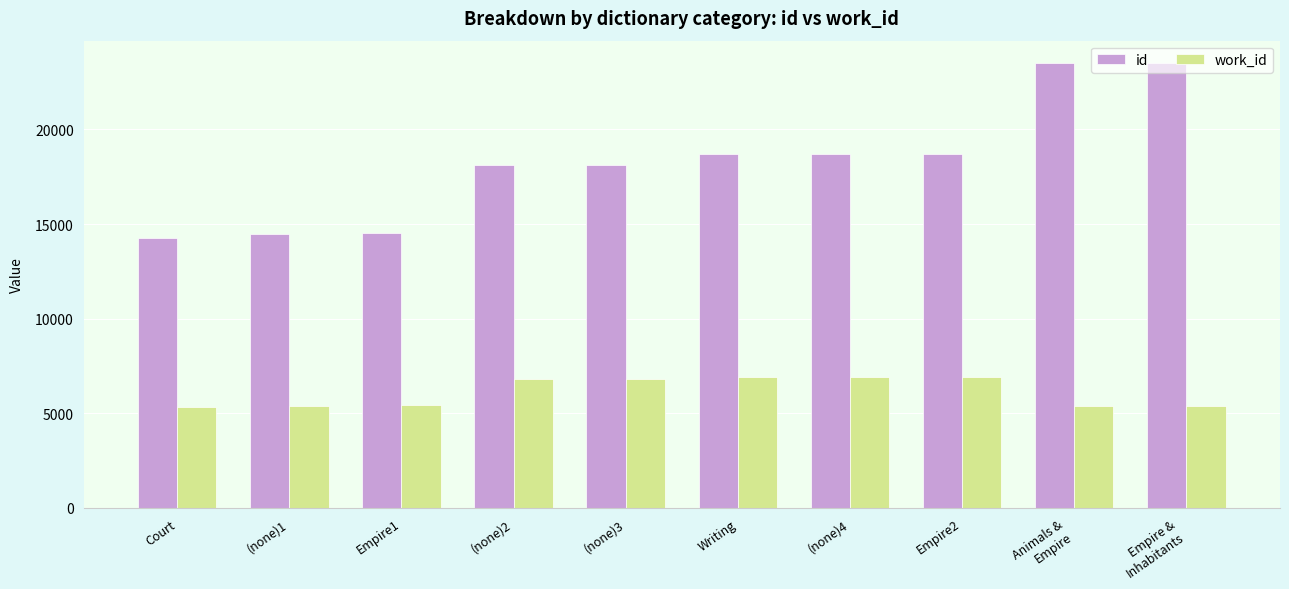

Between (none)3 and Animals &
Empire, which series saw the biggest shift?

id